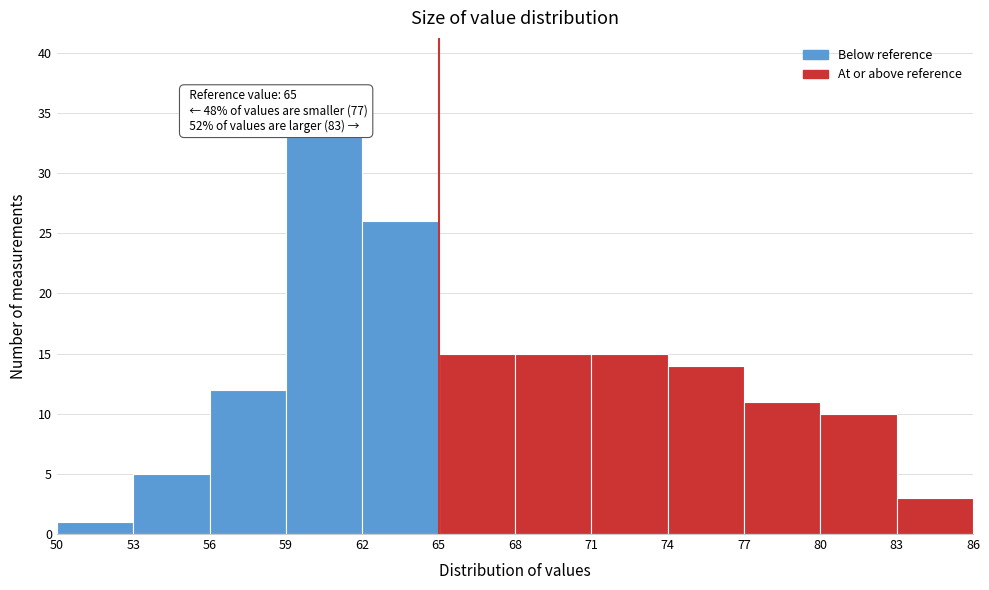

Which range on the x-axis has the tallest bar?

59 to 62